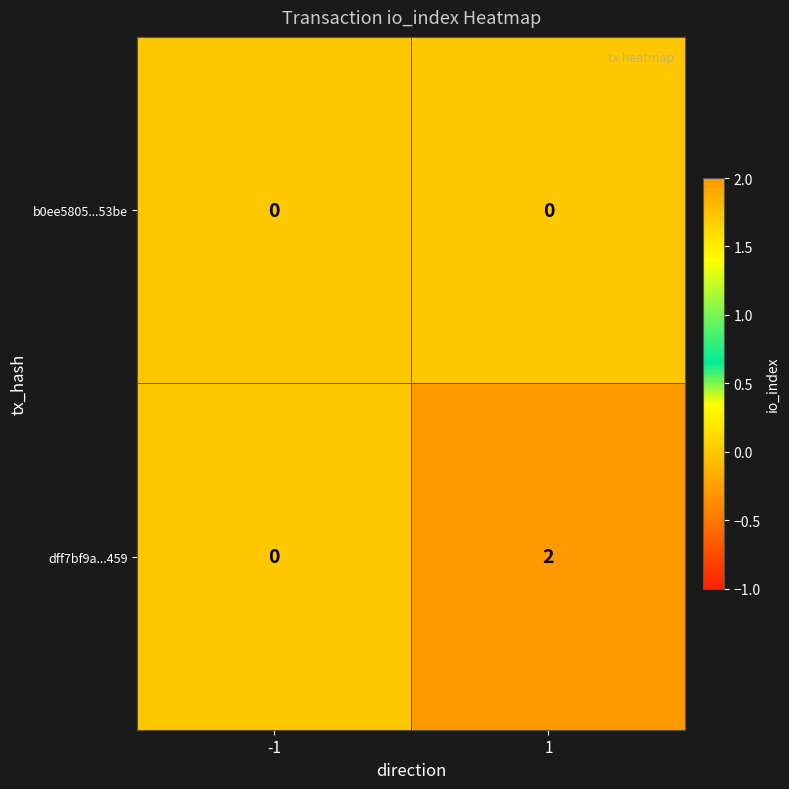

What is the maximum value shown in the chart?

2